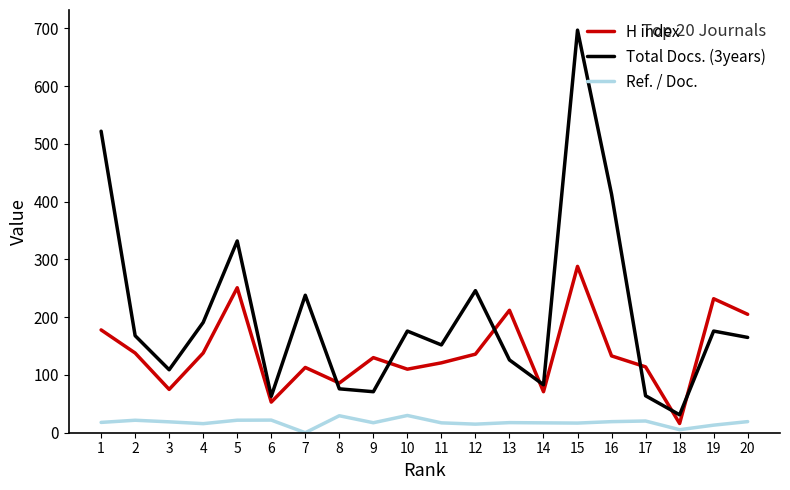

What is the difference between the H index values at 7 and 6?

60.0